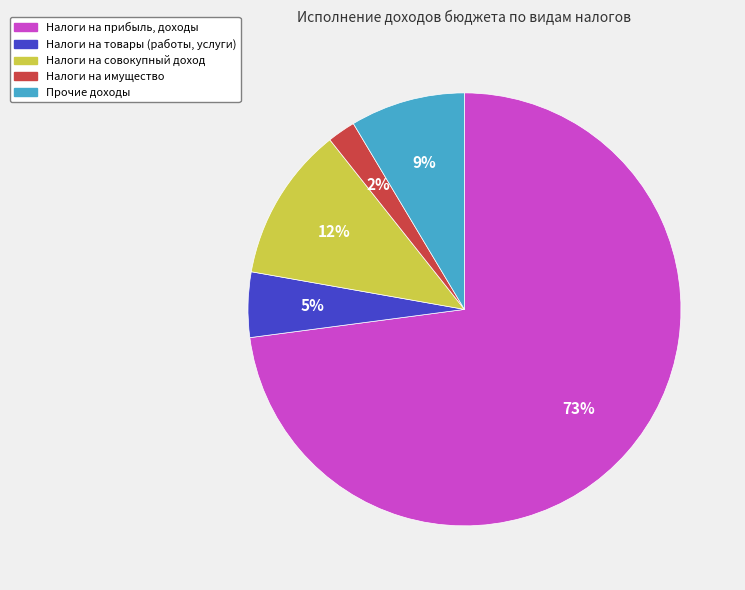

What is the ratio of the value at Прочие доходы to the value at Налоги на товары (работы, услуги)?

1.8